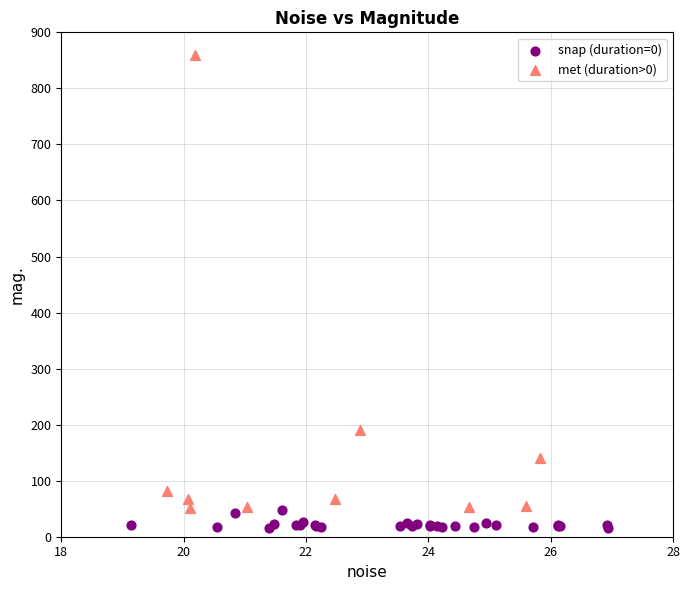

Which series has the widest spread of Y values?

met (duration>0)